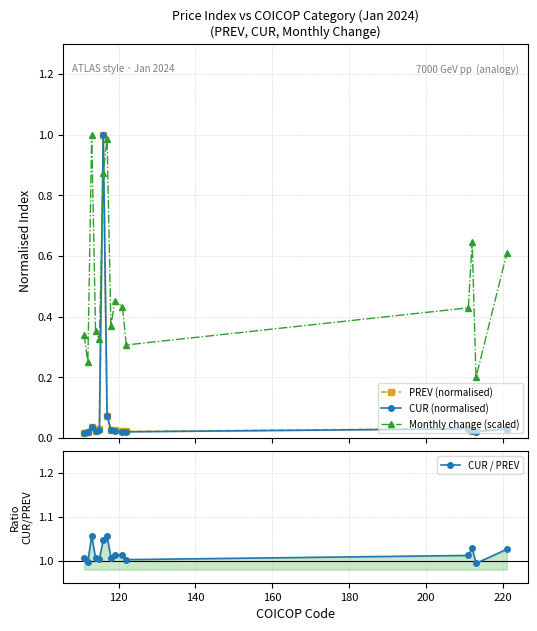

How many interior local valleys does the Monthly change (scaled) series have?

5